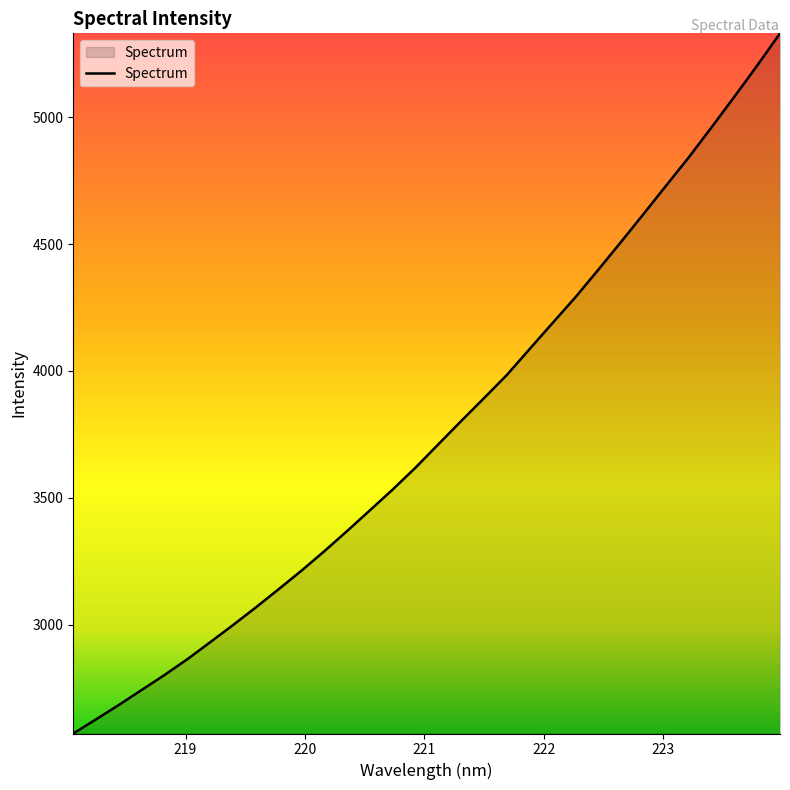

Count the number of values greater than 3710.

16